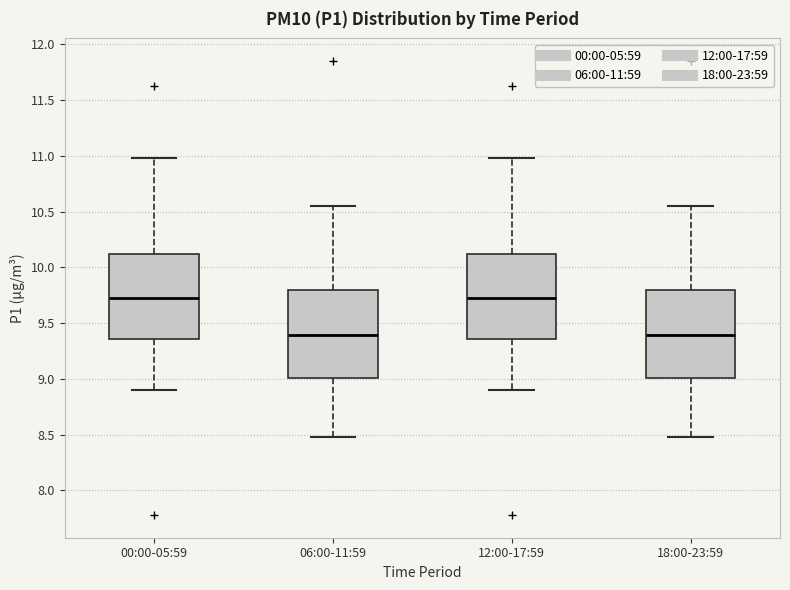

Reading left to right, transcribe this box plot: for each box, give where its median line is, the range the box spans, and where its two whiskers end, as read against the y-axis. The values are not printed on the chart, so give them approximately, as read against the axis.

00:00-05:59: median 9.75, box 9.35 to 10.10, whiskers 8.90 to 11.00
06:00-11:59: median 9.40, box 9.00 to 9.80, whiskers 8.50 to 10.55
12:00-17:59: median 9.75, box 9.35 to 10.10, whiskers 8.90 to 11.00
18:00-23:59: median 9.40, box 9.00 to 9.80, whiskers 8.50 to 10.55